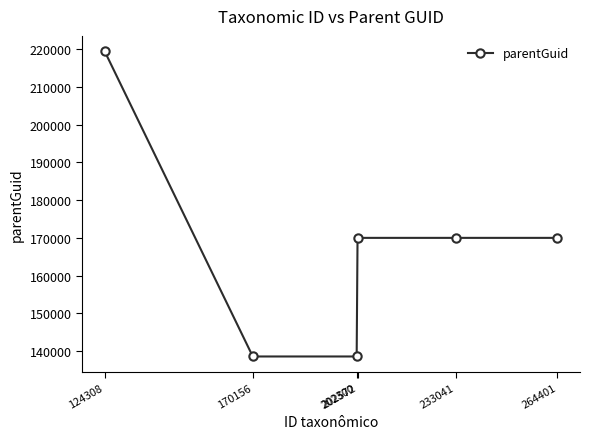

What is the value of the 5th point from the left?

170018